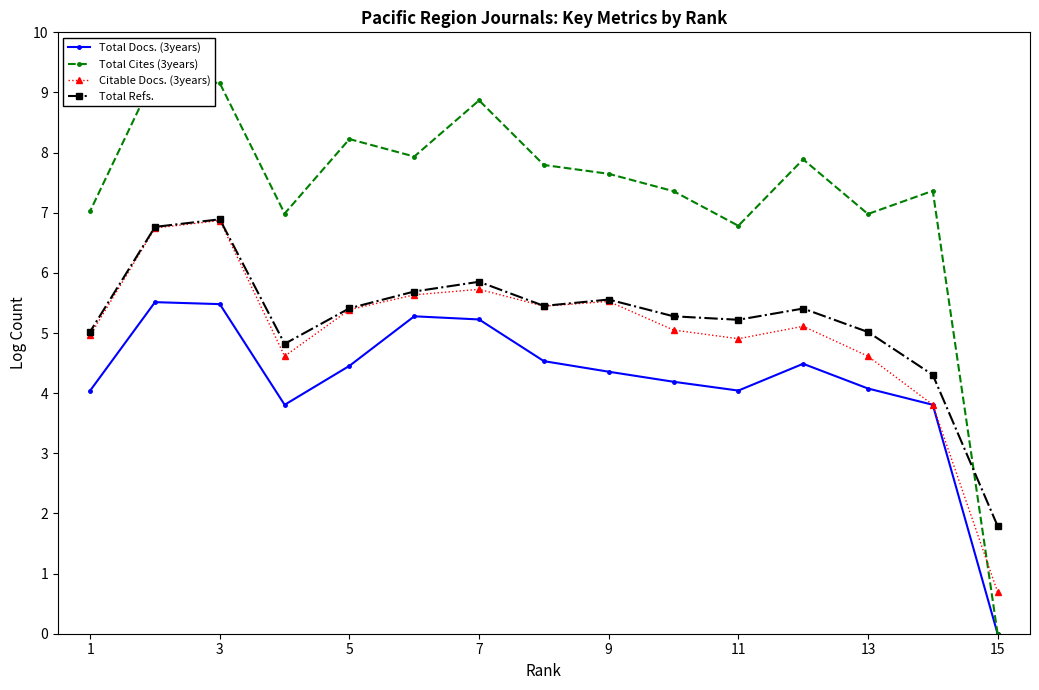

In Total Cites (3years), how many points are lower than both neighbors (excluding endpoints)?

4